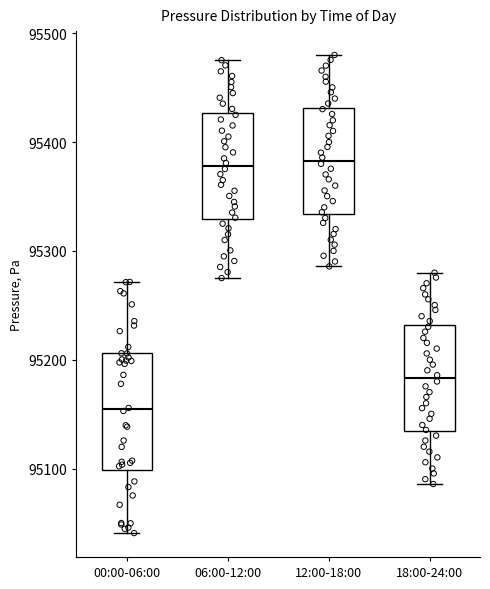

Reading left to right, read every box against the y-axis: the position of its median line, the range the box covers, and the ends of its whiskers. The values are not printed on the chart, so give them approximately, as read against the axis.

00:00-06:00: median 95150, box 95100 to 95210, whiskers 95040 to 95270
06:00-12:00: median 95380, box 95330 to 95430, whiskers 95280 to 95480
12:00-18:00: median 95380, box 95330 to 95430, whiskers 95290 to 95480
18:00-24:00: median 95180, box 95130 to 95230, whiskers 95090 to 95280